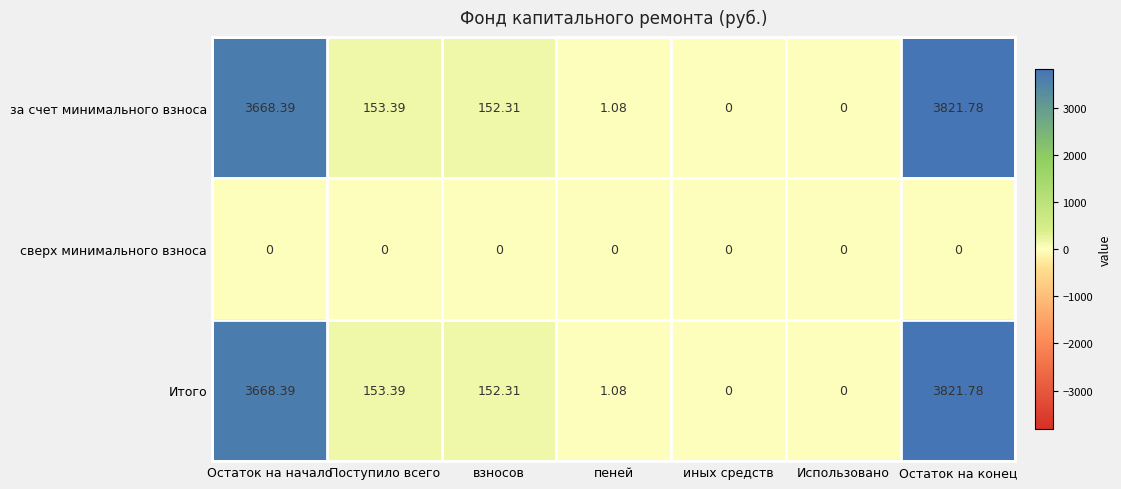

At which label does за счет минимального взноса first exceed 152?

Остаток на начало